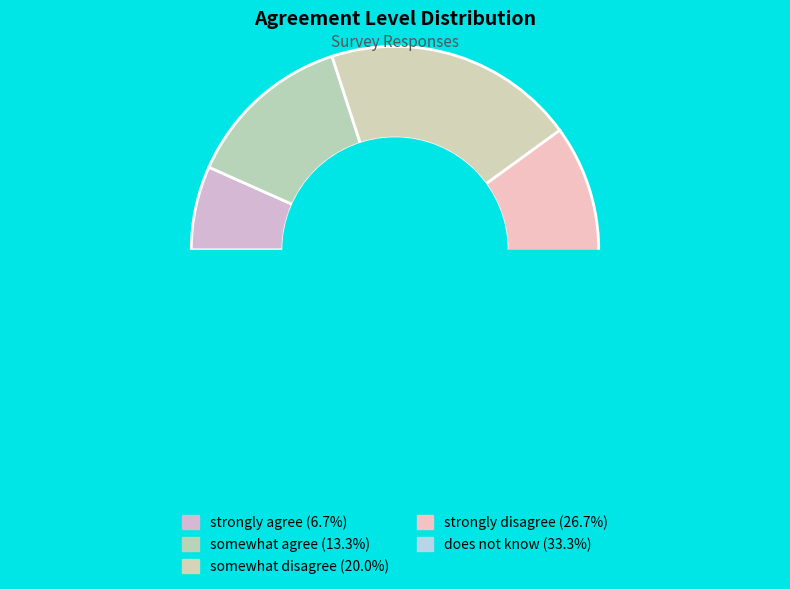

The does not know slice represents 25% of the pie. True or false?

False